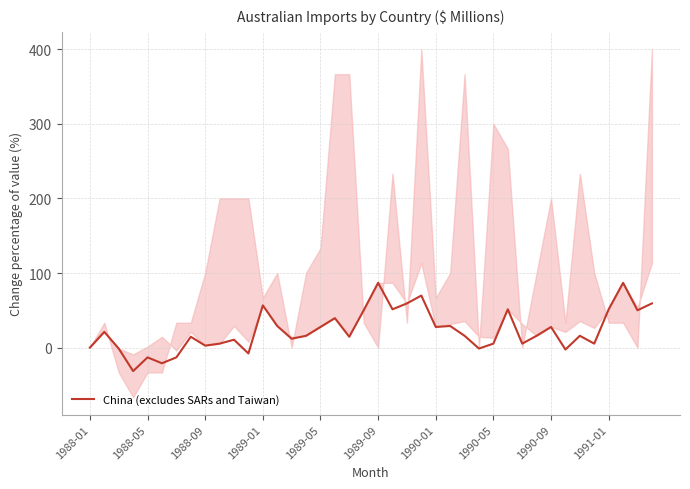

What is the greatest value displayed?

86.8